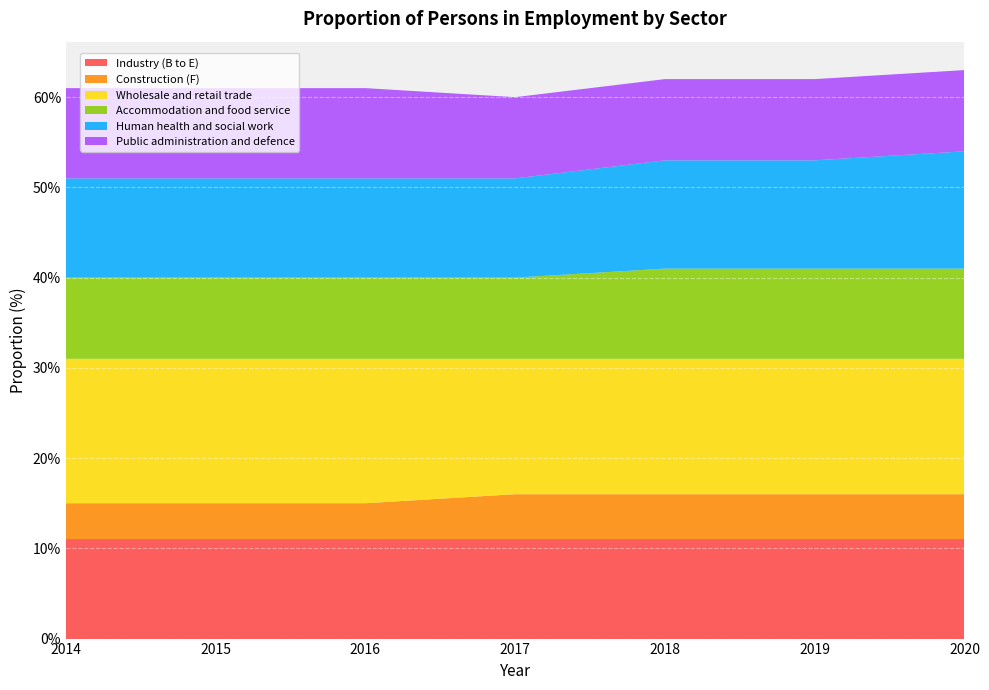

Reading left to right, transcribe all the data shown in this chart.

Industry (B to E): 11	11	11	11	11	11	11
Construction (F): 4	4	4	5	5	5	5
Wholesale and retail trade: 16	16	16	15	15	15	15
Accommodation and food service: 9	9	9	9	10	10	10
Human health and social work: 11	11	11	11	12	12	13
Public administration and defence: 10	10	10	9	9	9	9